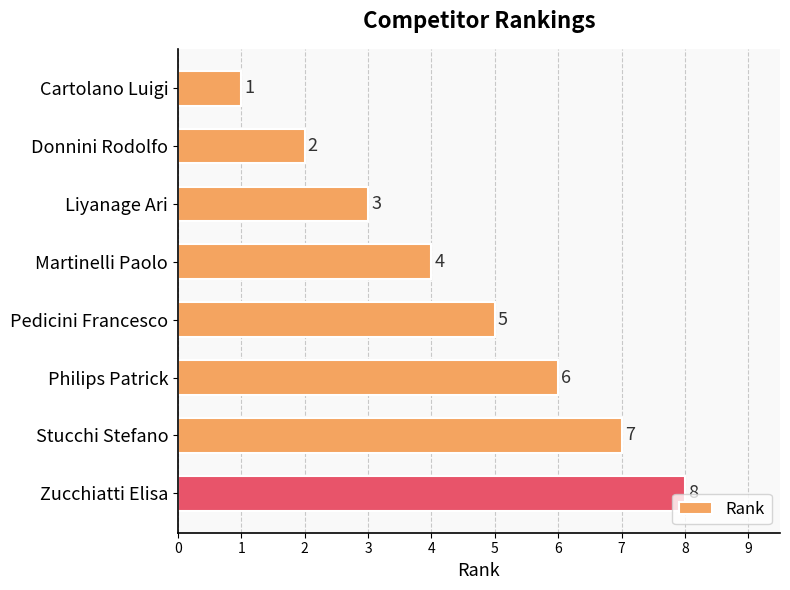

Is it true that the value at Martinelli Paolo is 4?

True